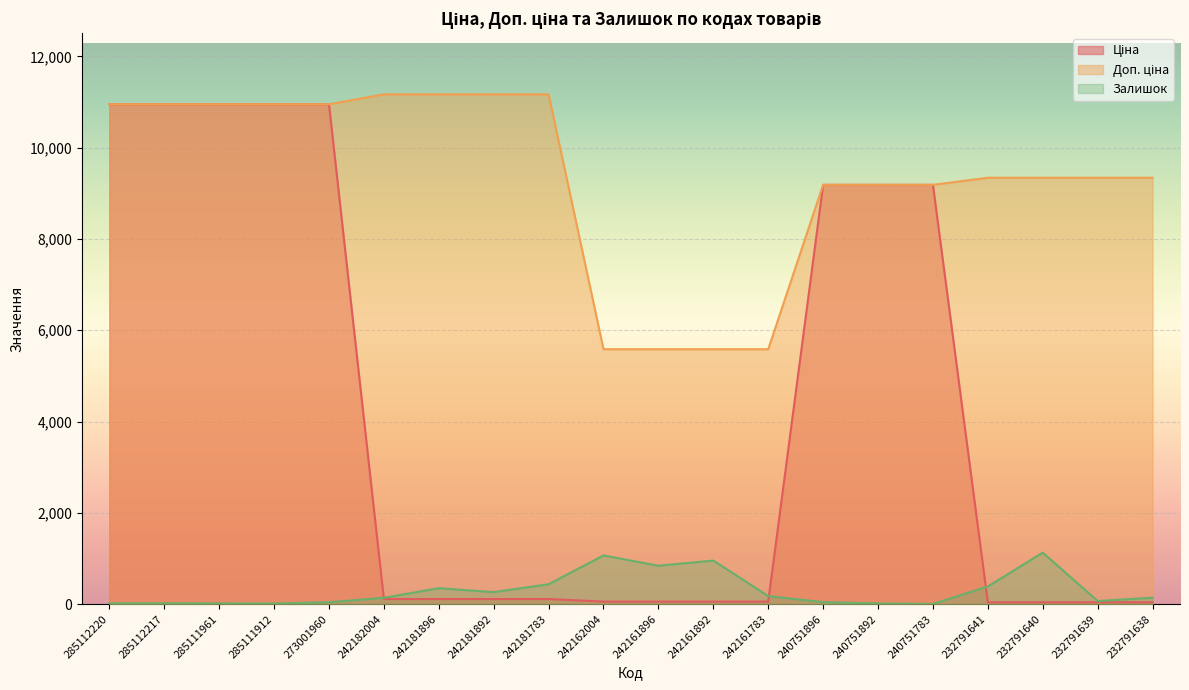

Which series changed the most between 242181892 and 232791641?

Доп. ціна